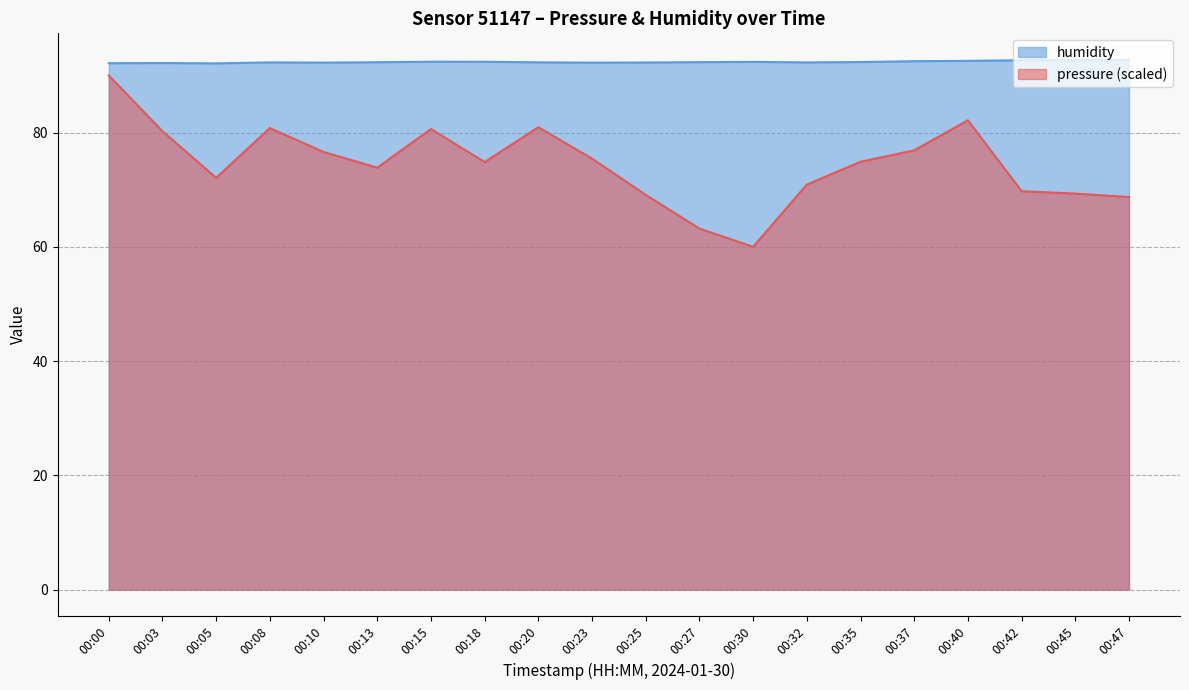

How many lines are shown in the chart?

2